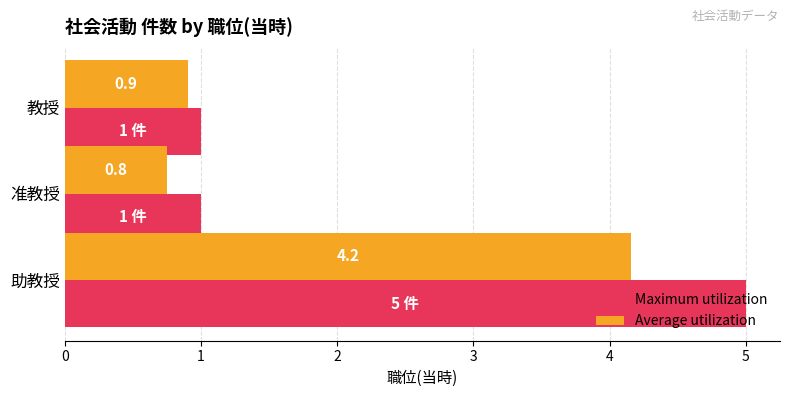

At 教授, list the series in order from largest to smallest.

Maximum utilization, Average utilization